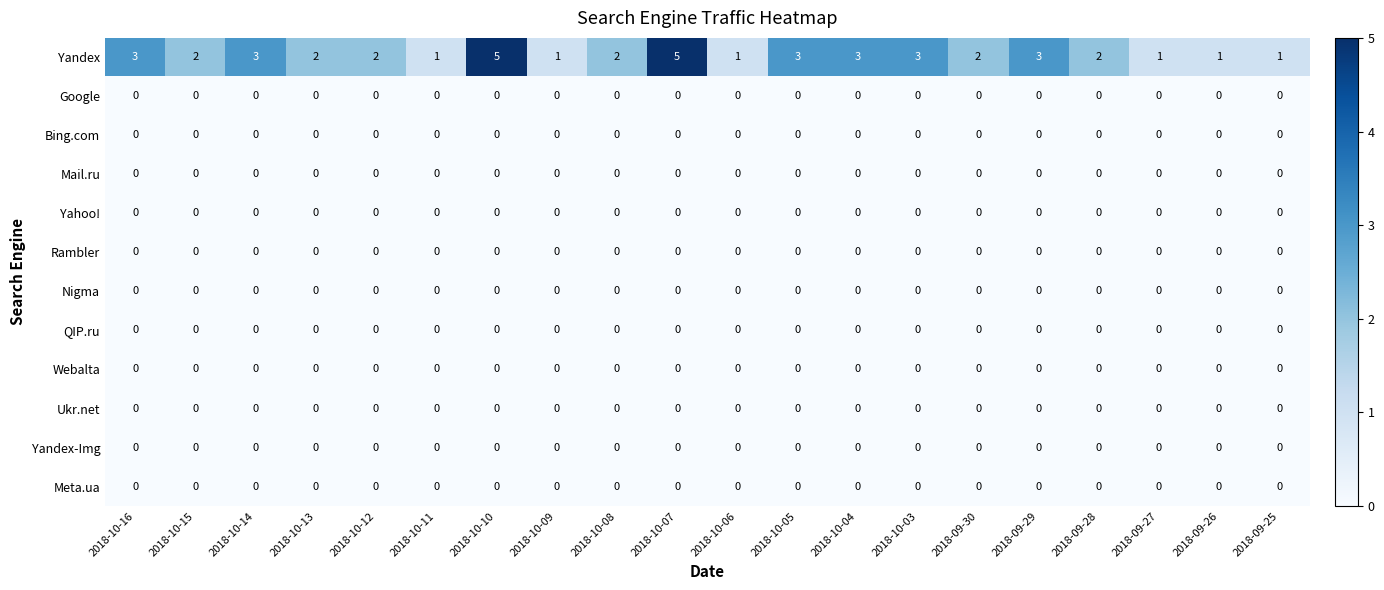

Which series changed the most between 2018-10-07 and 2018-09-27?

Yandex